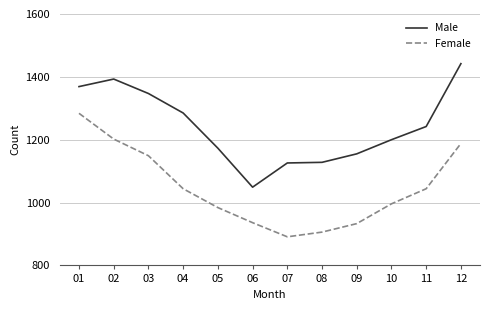

What is the difference between the maximum and minimum values in the Female series?

393